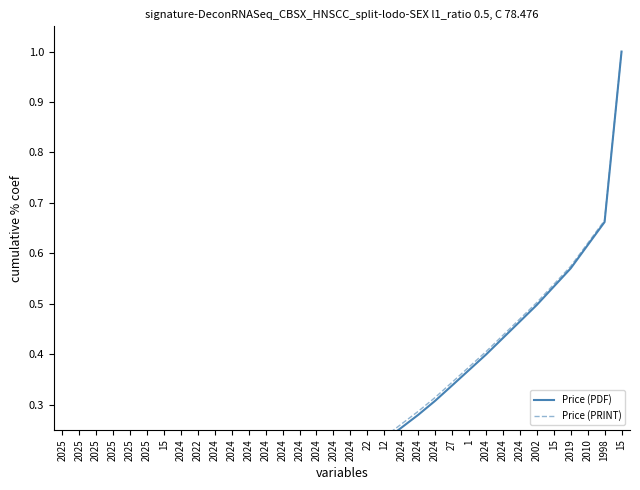

How many times do Price (PDF) and Price (PRINT) cross each other?

1